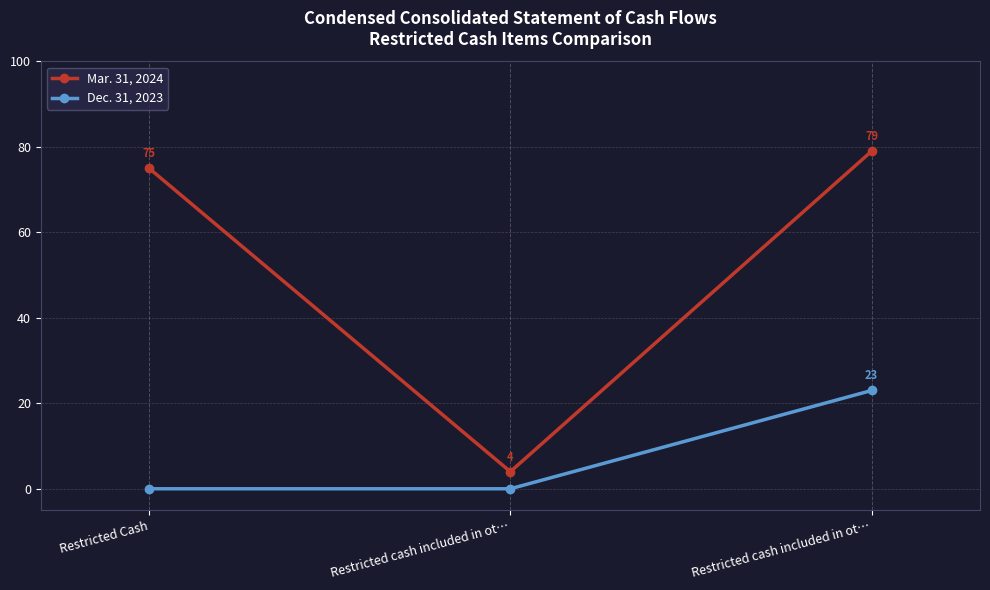

How many lines are shown in the chart?

2